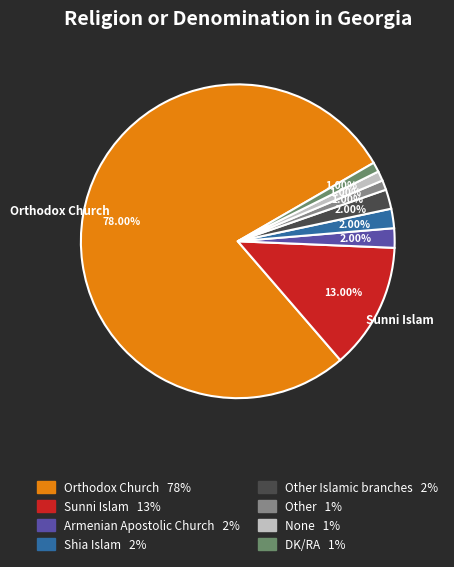

Is there a majority slice in this chart?

Yes